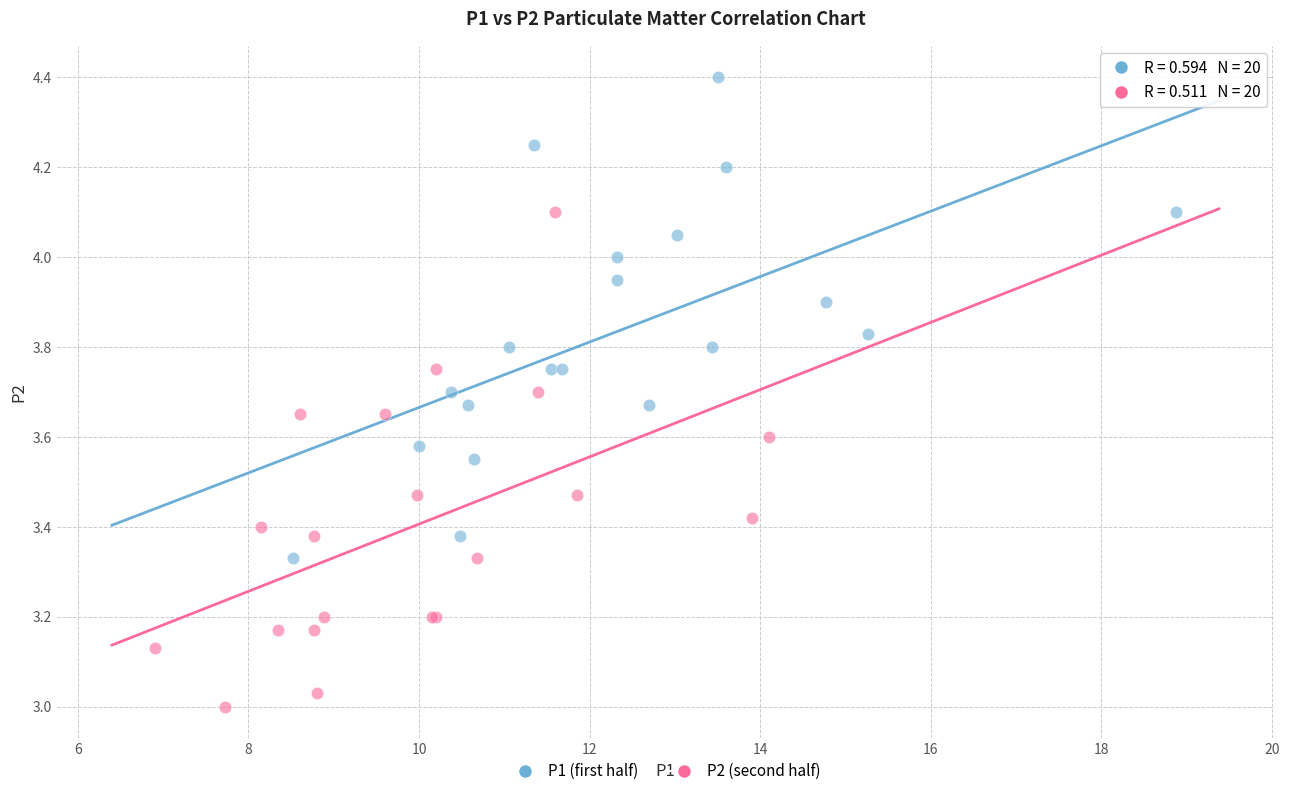

Which series contains the highest Y value?

P1 (first half)